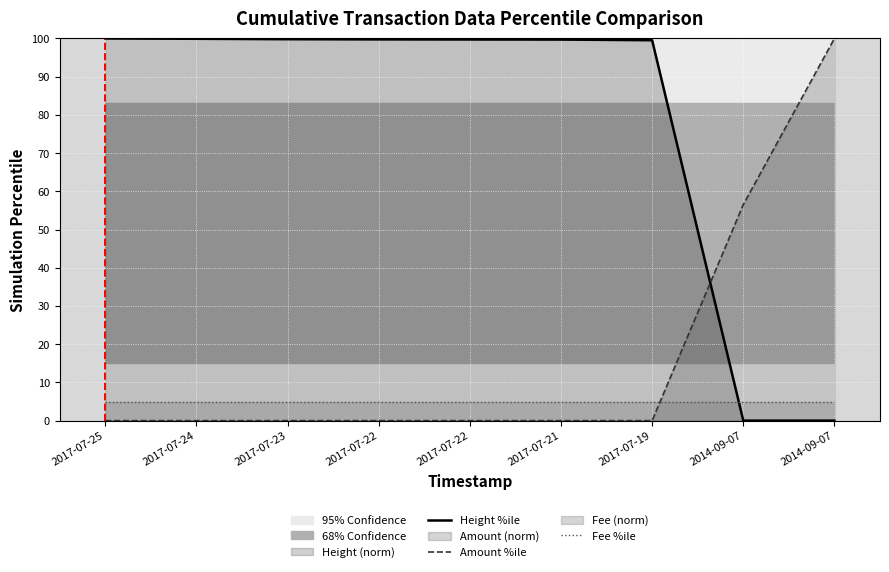

Which series has the widest spread of values?

Height %ile